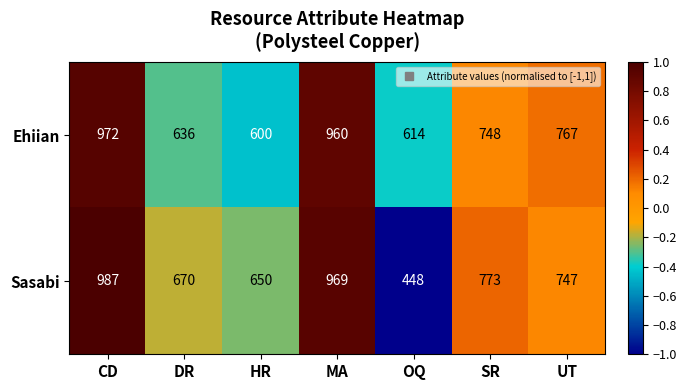

At which label does Sasabi first exceed 747?

CD